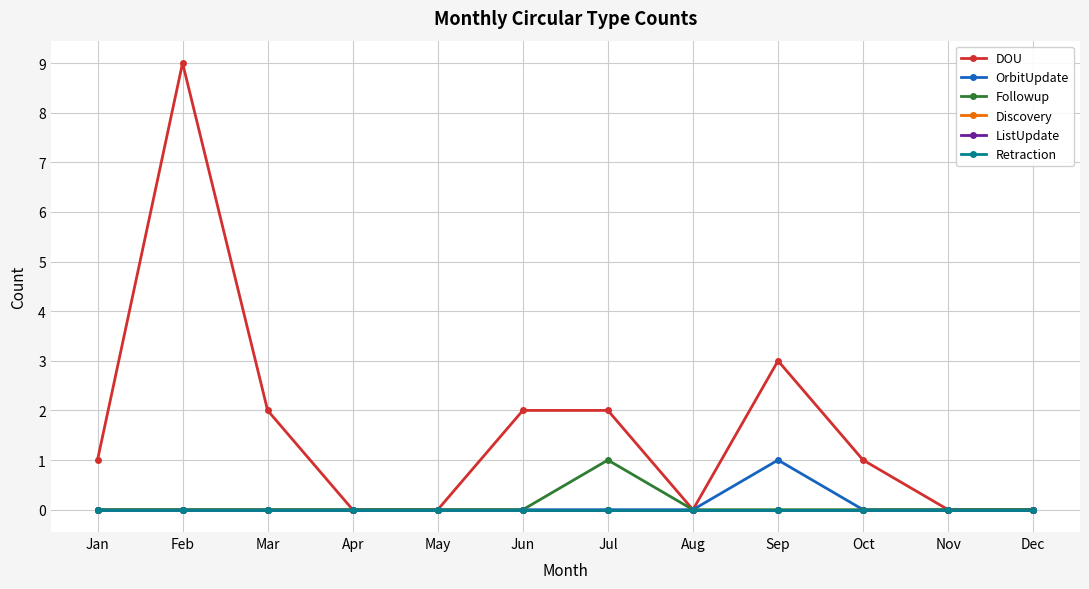

Does the chart have visible grid lines?

Yes